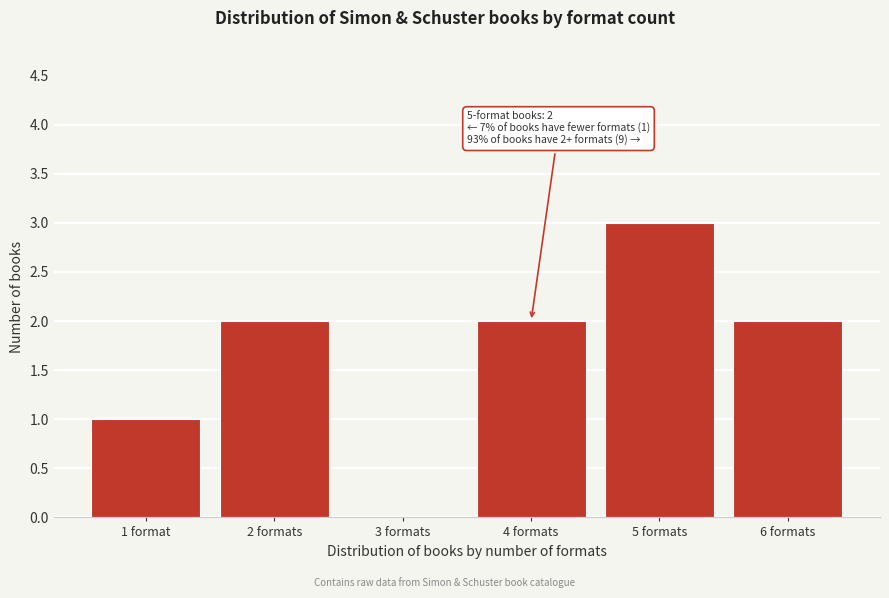

Reading left to right, extract all data points from this chart.

1 format=1	2 formats=2	3 formats=0	4 formats=2	5 formats=3	6 formats=2